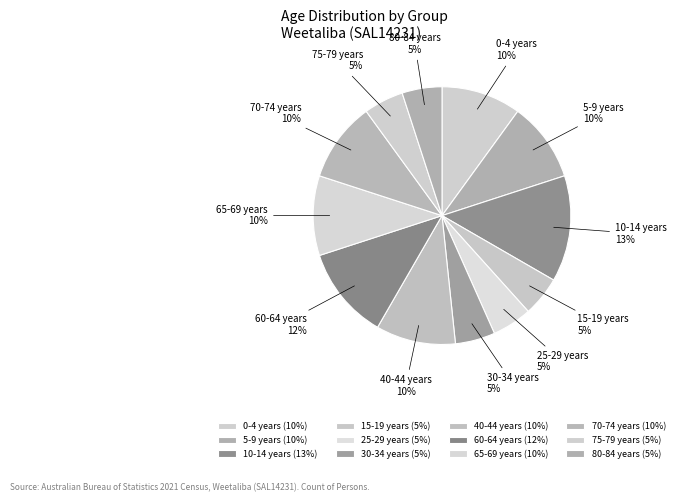

Is there any slice that represents more than half of the pie?

No